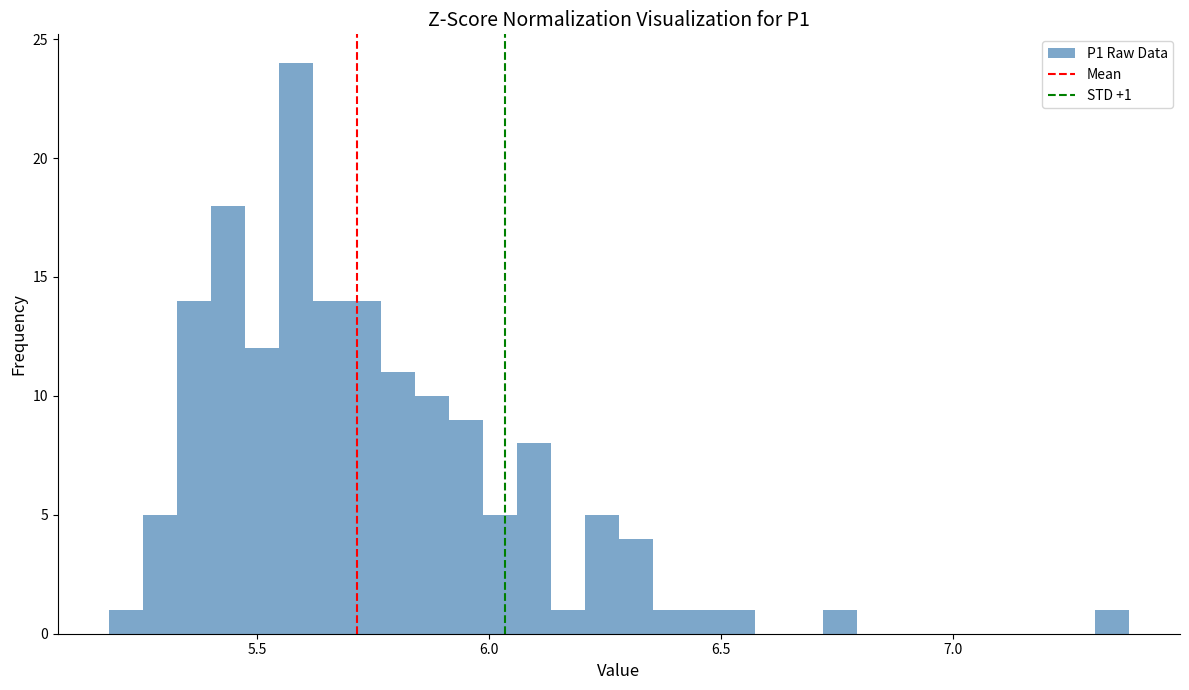

Read against the x-axis, roughly where is the centre of the tallest bar?

5.60